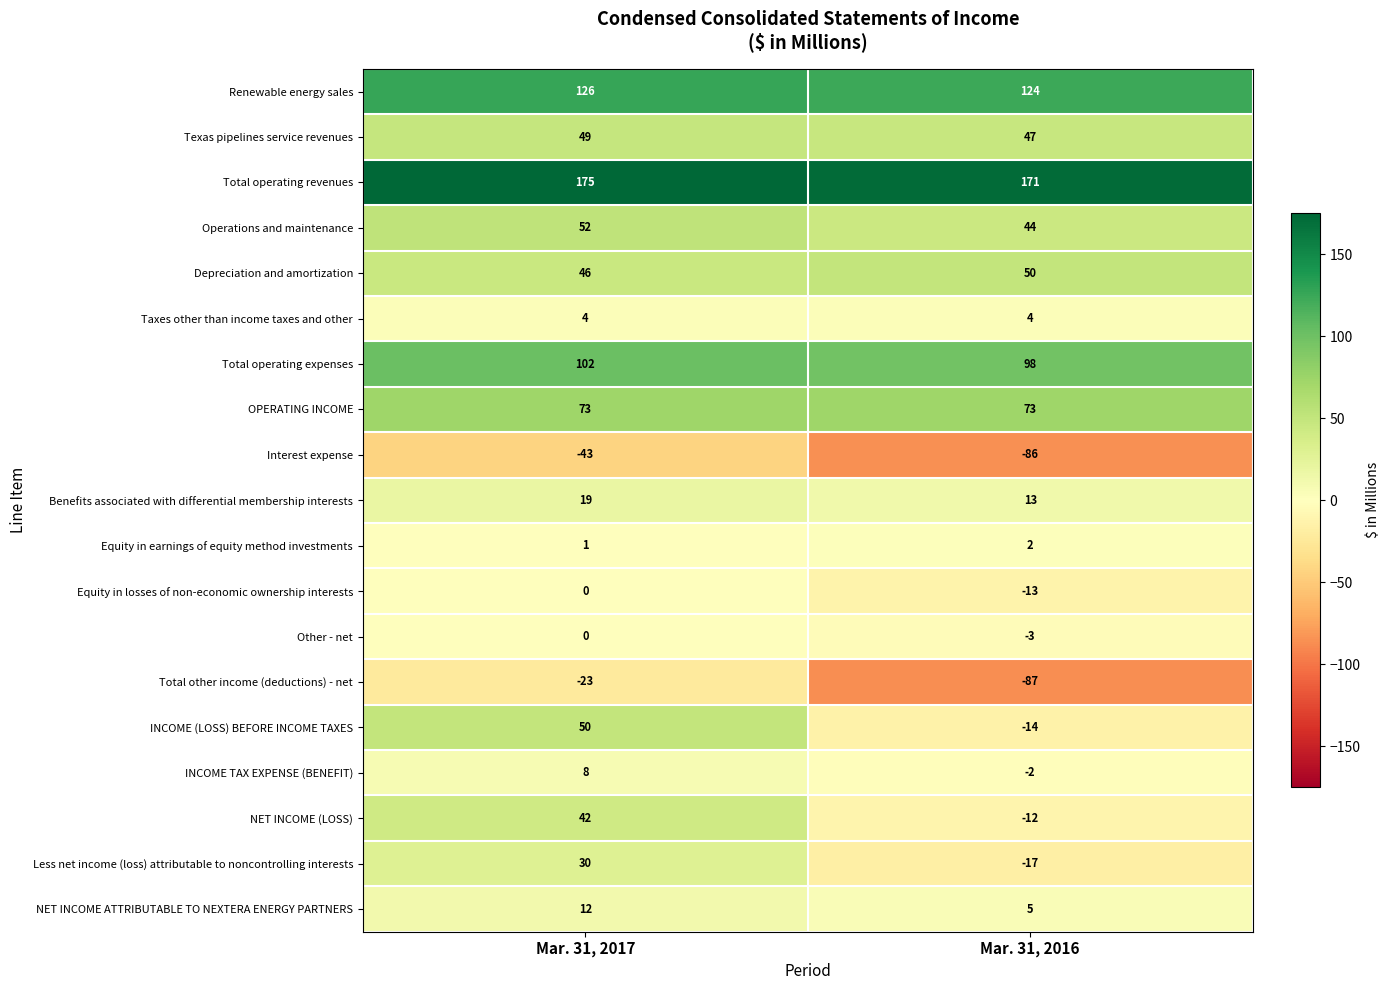

What is the average value of the Total operating revenues series?

173